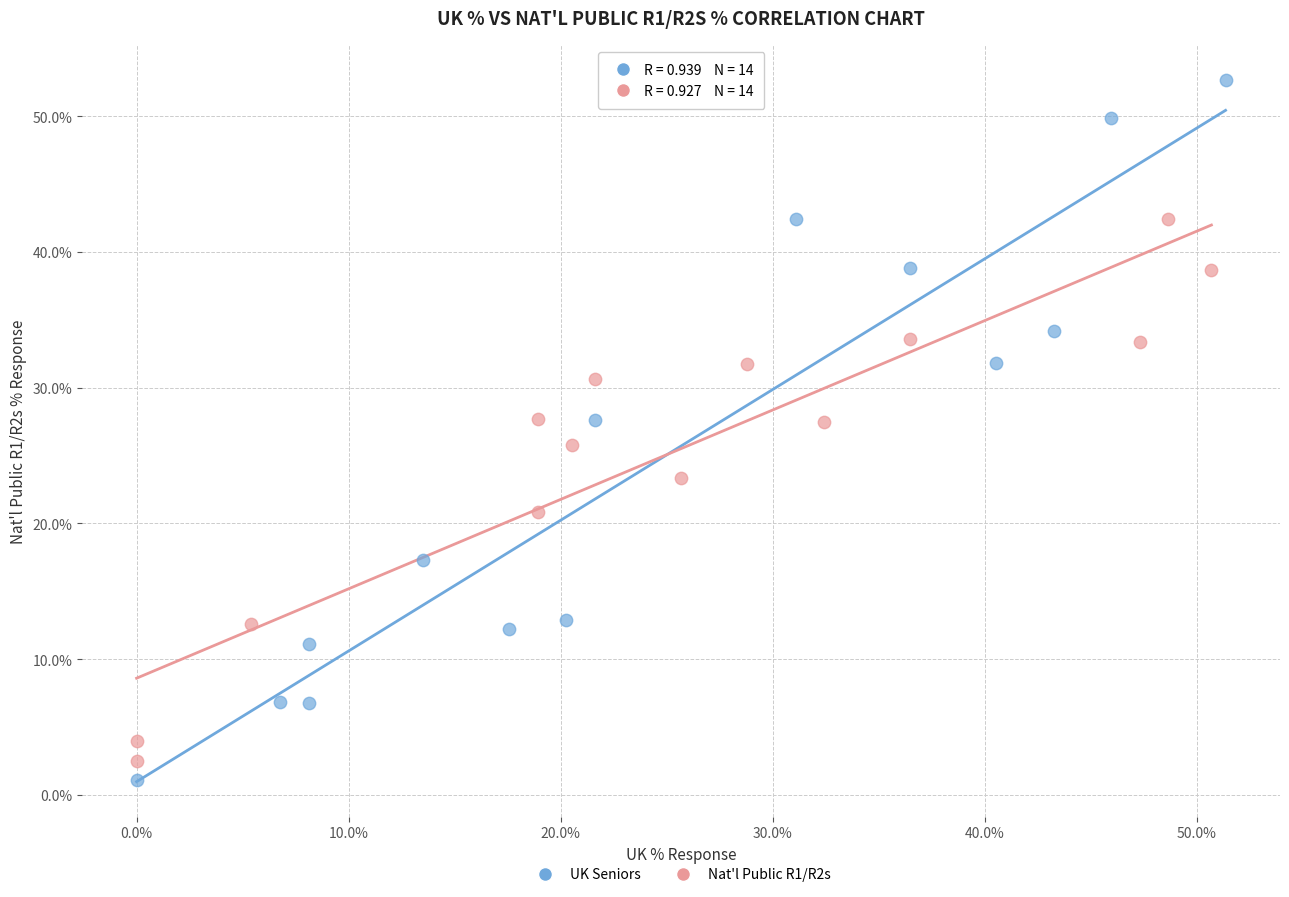

What are all the series names shown in the legend?

UK Seniors, Nat'l Public R1/R2s